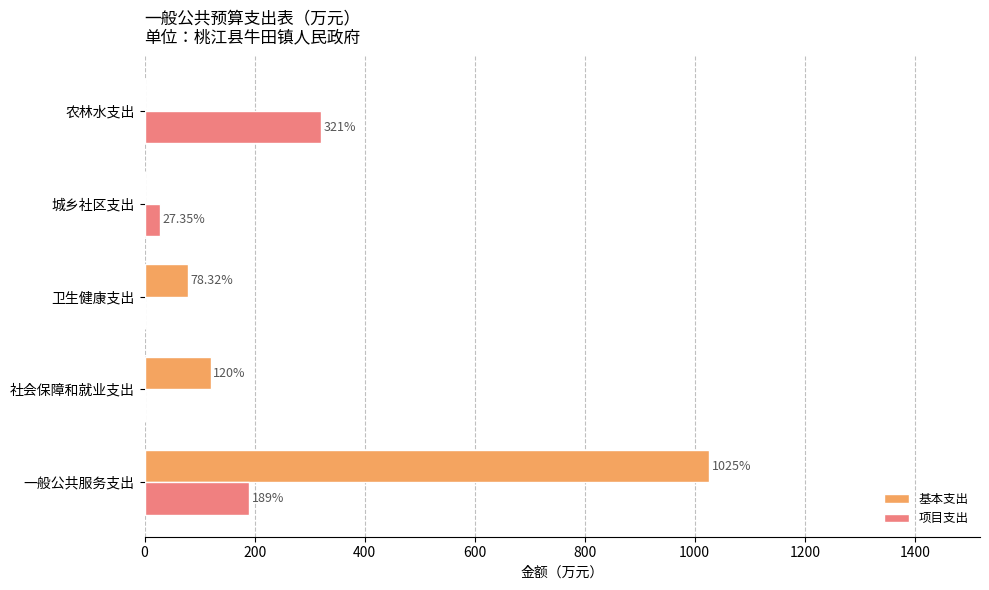

How many data points in 基本支出 are above 78?

3